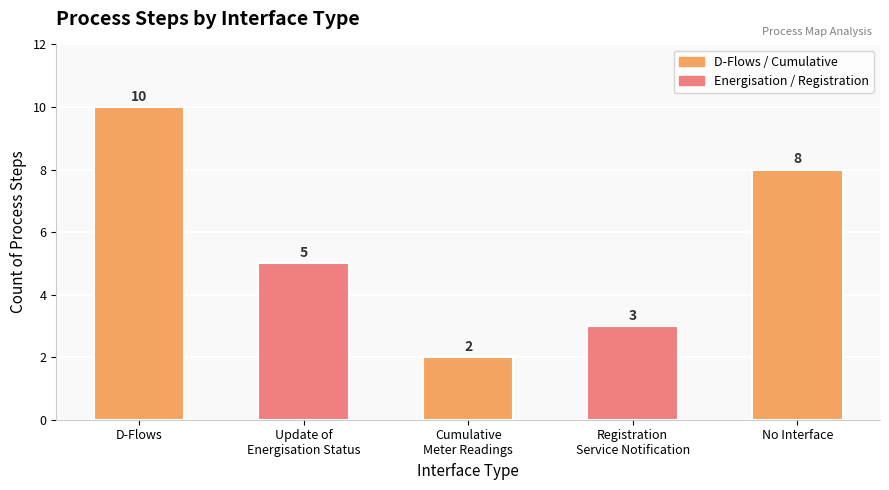

What position from the right is D-Flows?

5